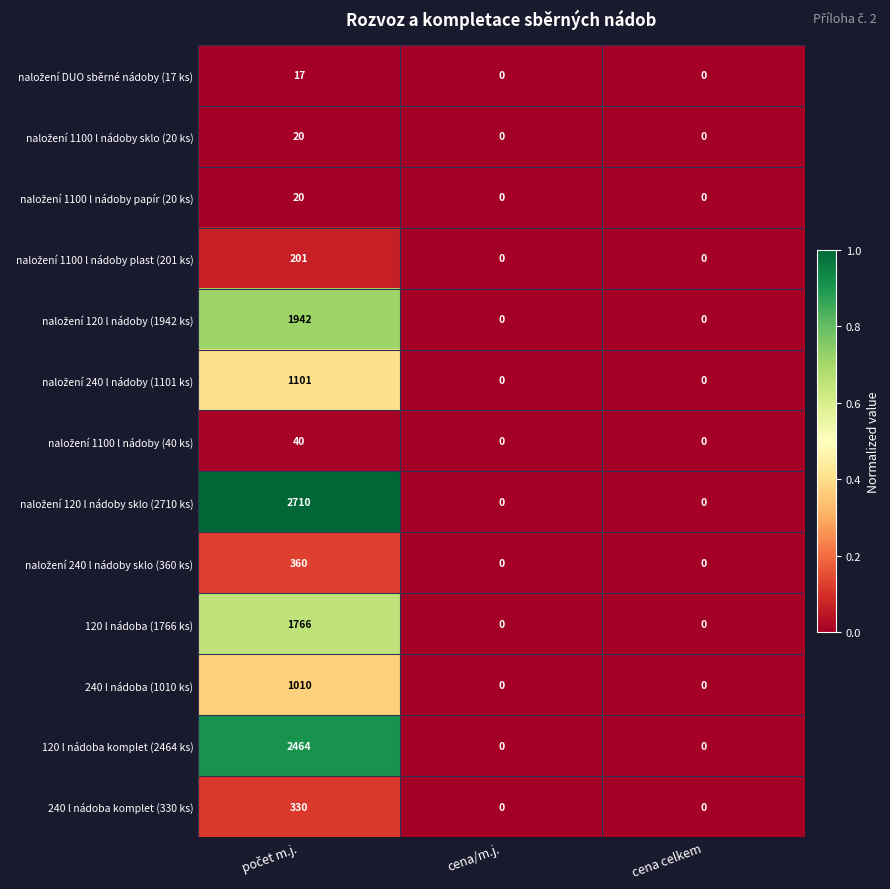

Count the number of categories in the chart.

3